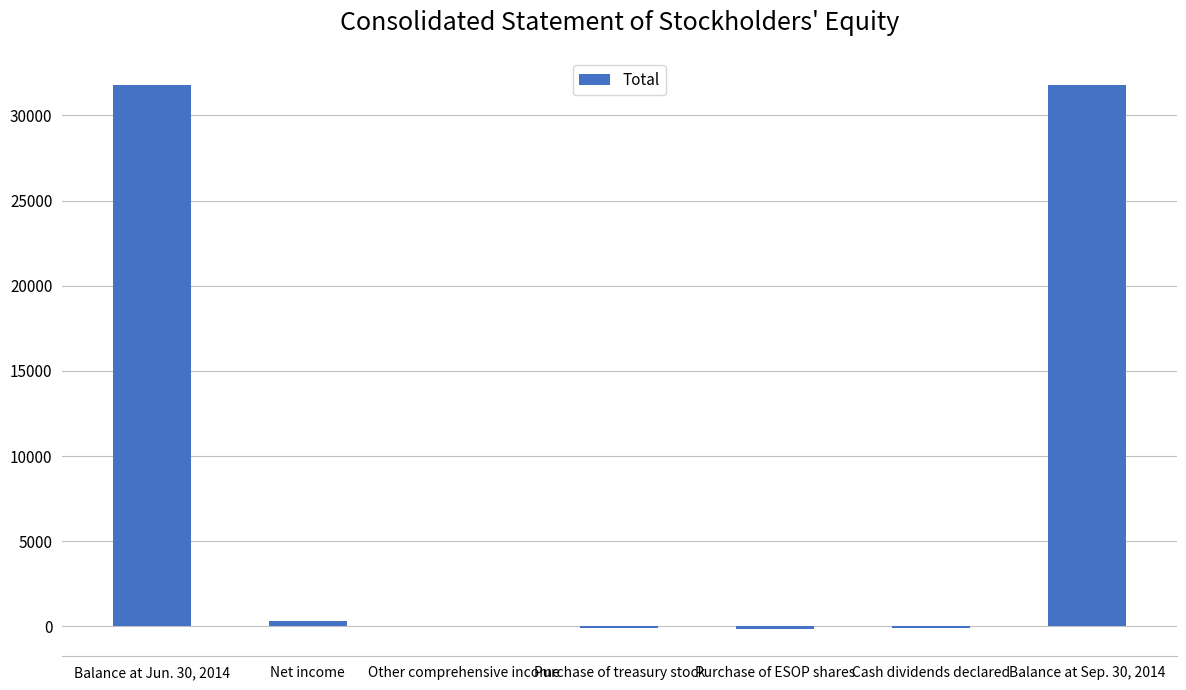

What is the maximum value shown in the chart?

31788